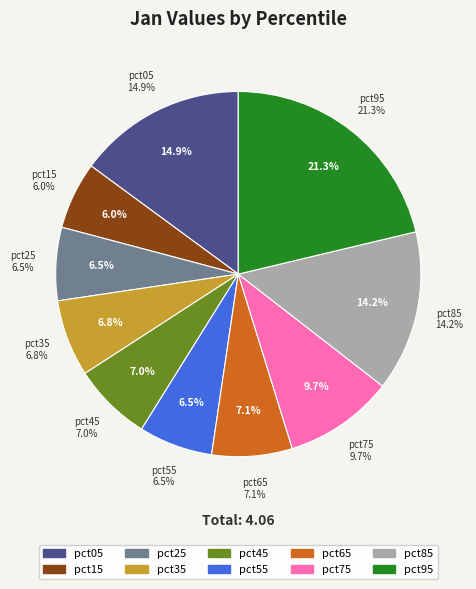

What is the smallest slice in the pie chart?

pct15